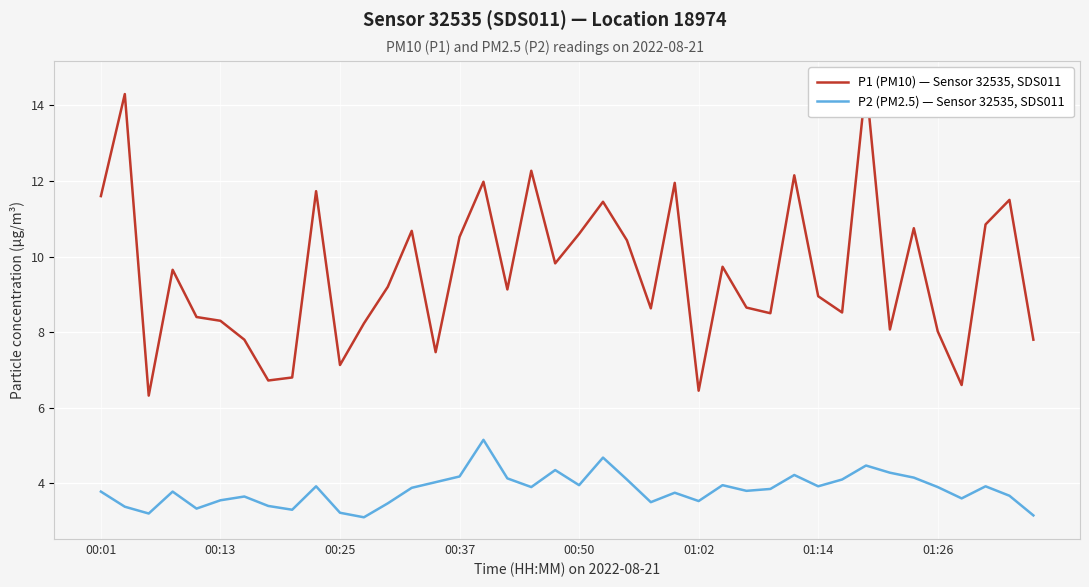

What is the approximate value of P2 (PM2.5) — Sensor 32535, SDS011 at 14?

4.0